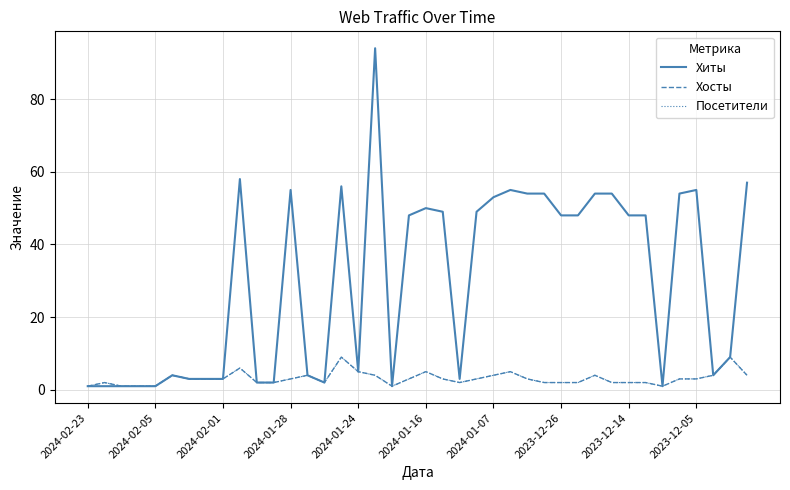

Is this an area chart (filled region under the line)?

No